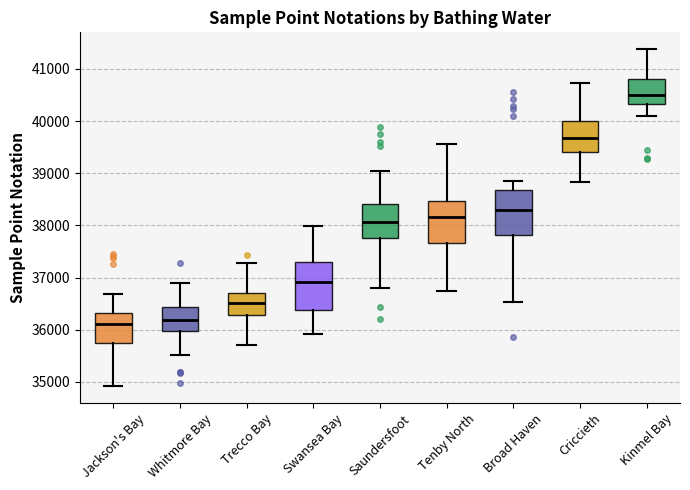

Where does the upper whisker of the box for Saundersfoot end on the y-axis? The values are not printed on the chart, so give them approximately, as read against the axis.

39000